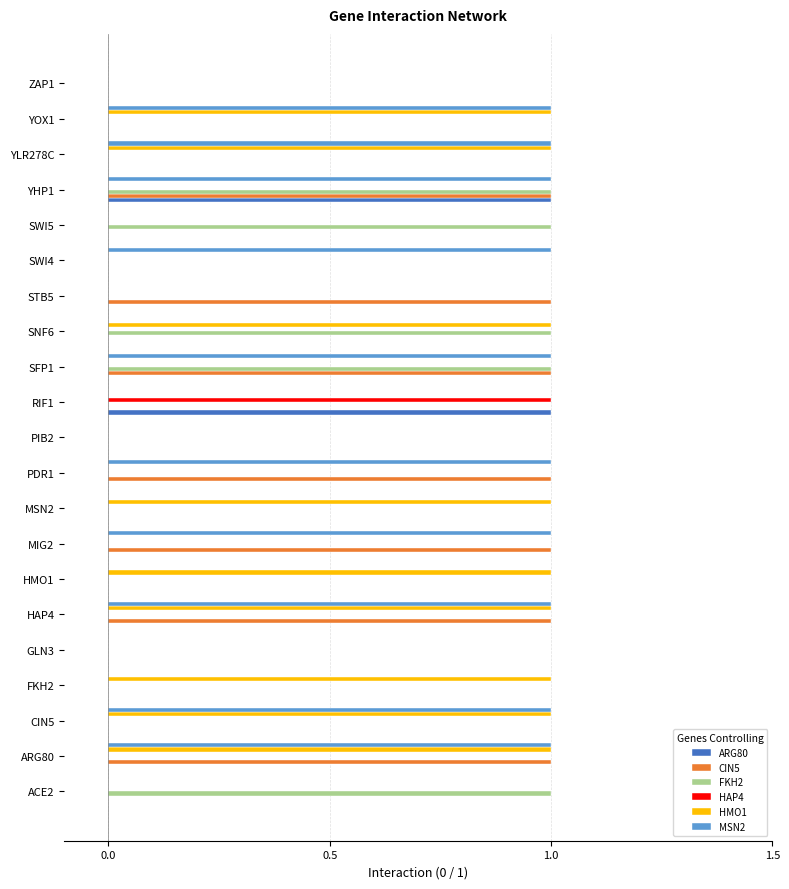

At which category is the sum across all series the highest?

YHP1